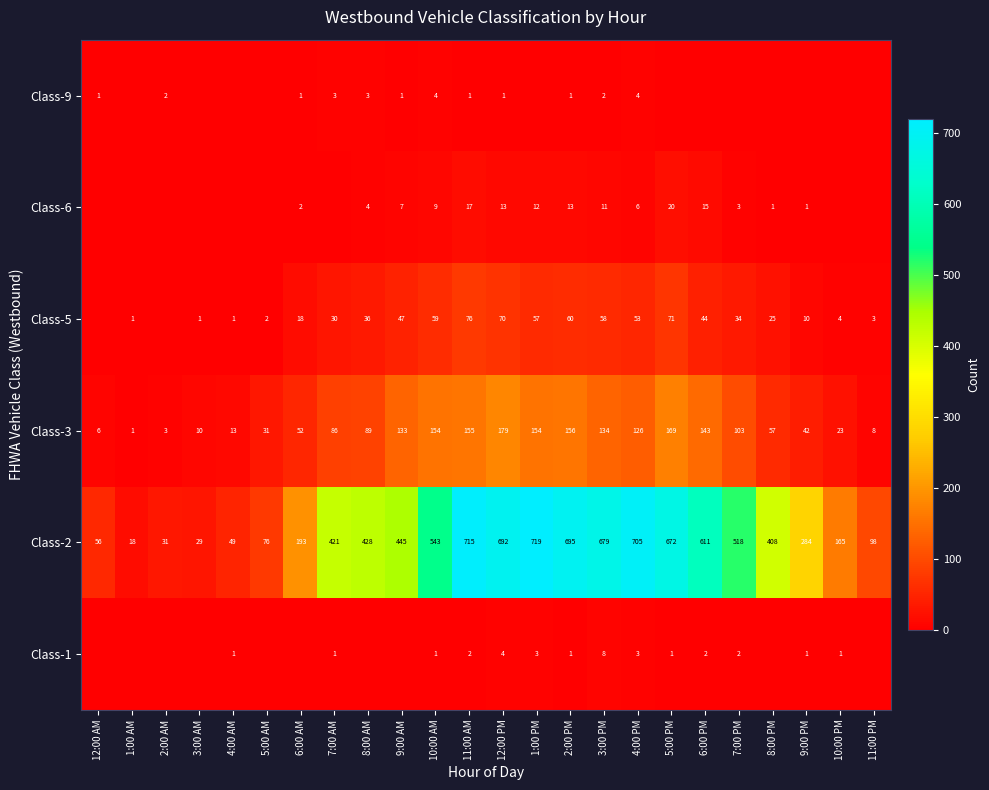

Is the value of Class-2 at 6:00 PM greater than the value of Class-3 at 11:00 PM?

Yes